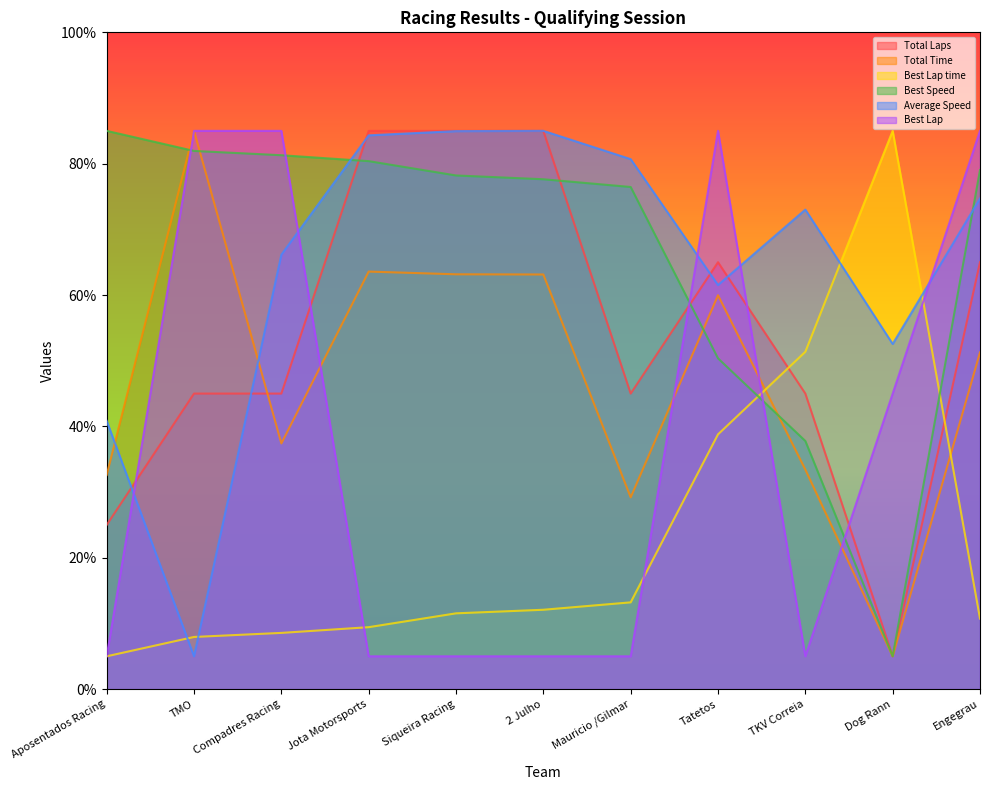

Which has a higher value, Aposentados Racing or Compadres Racing?

Compadres Racing